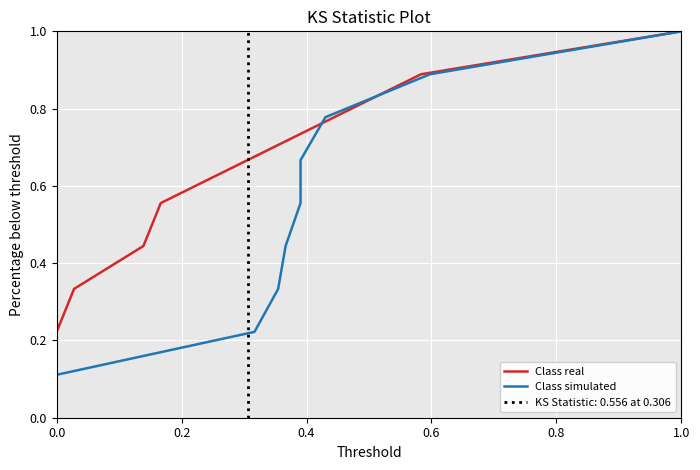

Count the Class simulated values in the range 0 to 1.

9